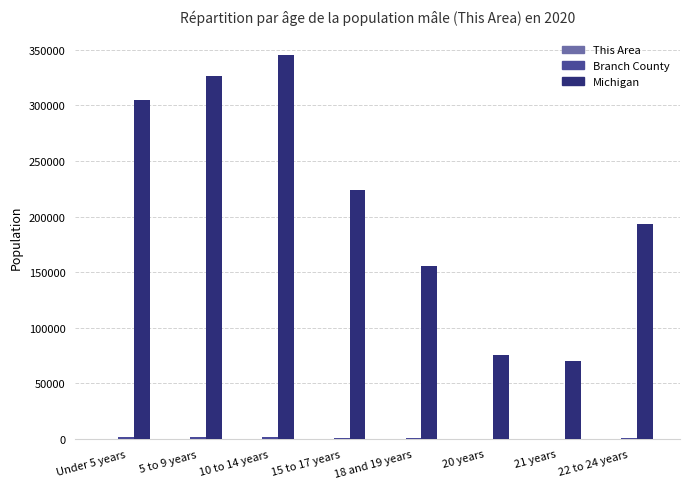

How many series are shown in this chart?

3